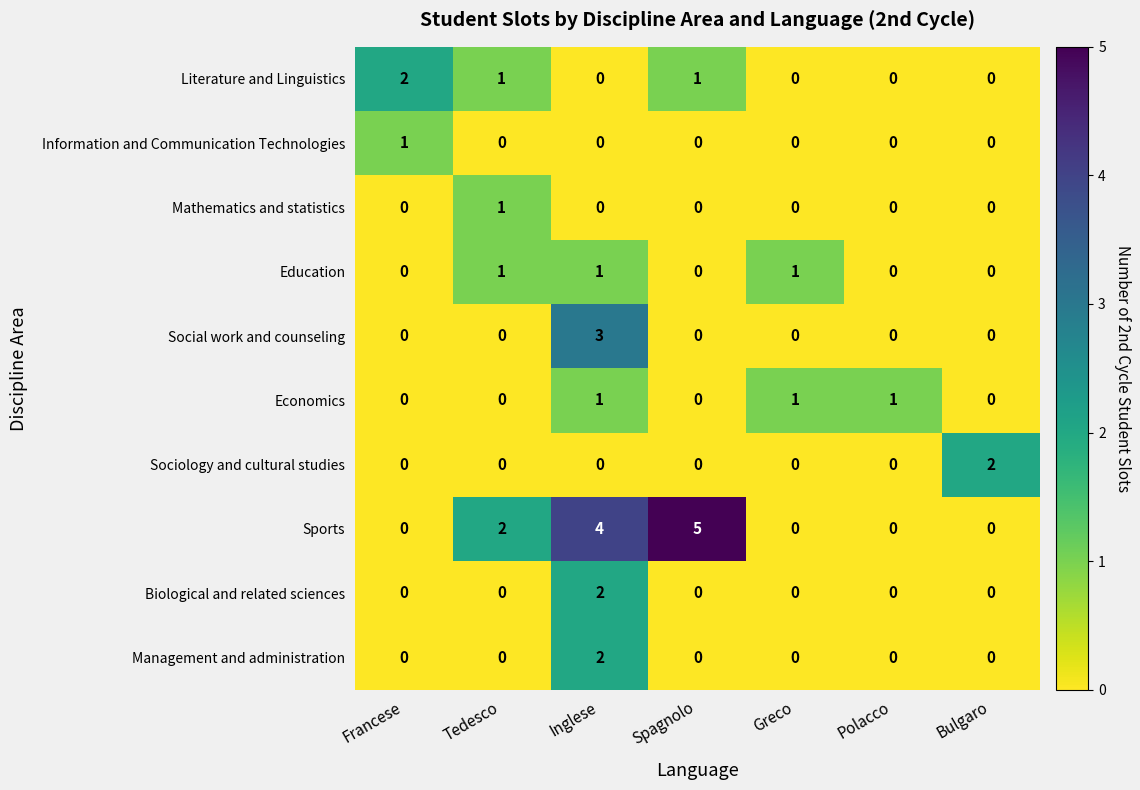

What is the total value across all series at Tedesco?

5